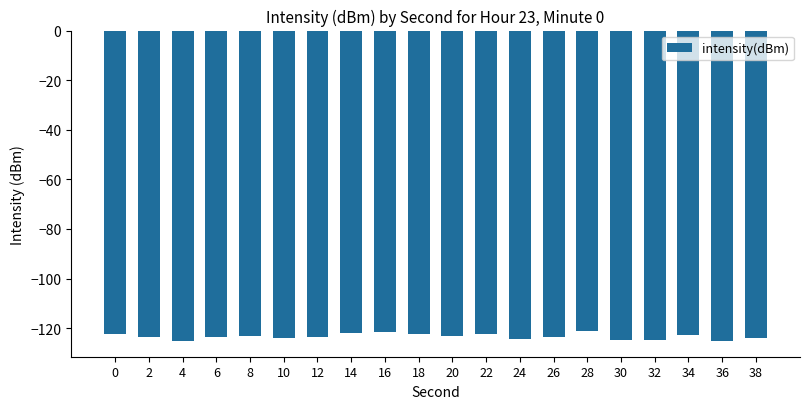

What is the value of the 3rd bar from the left?

-125.3